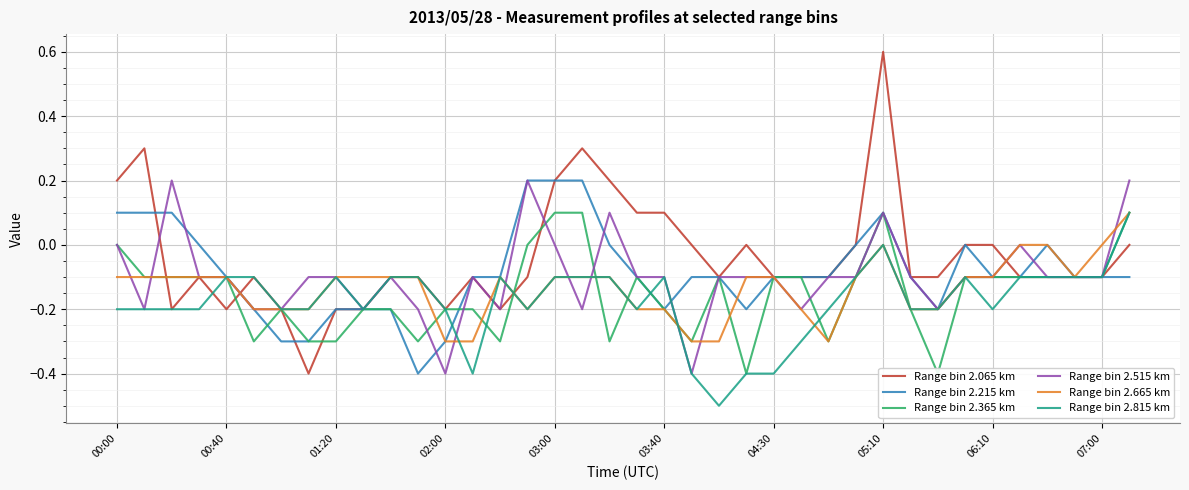

What is the sum of all Range bin 2.365 km values?

-5.7